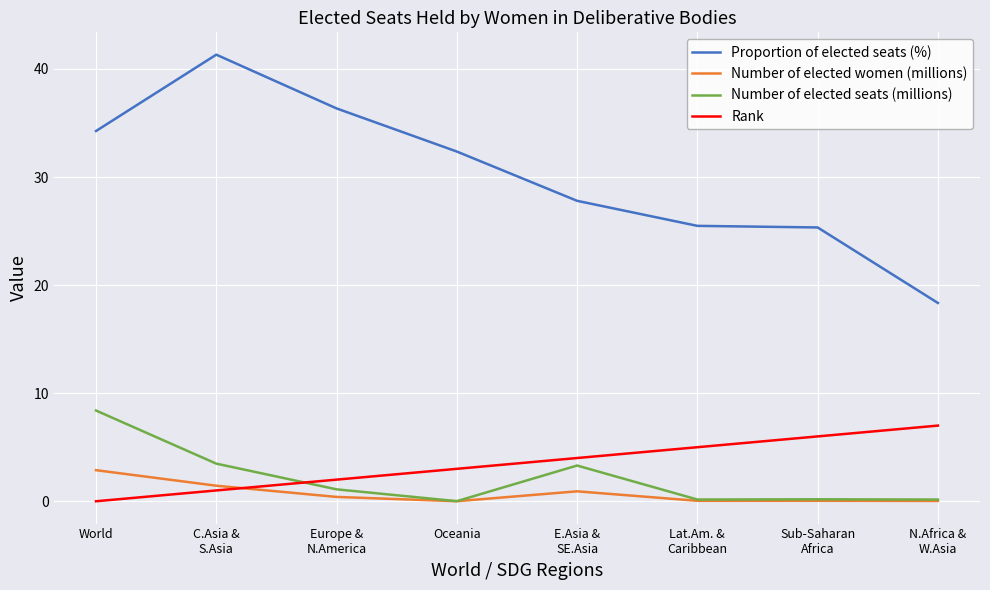

True or false: Proportion of elected seats (%) and Number of elected women (millions) intersect in this chart.

False